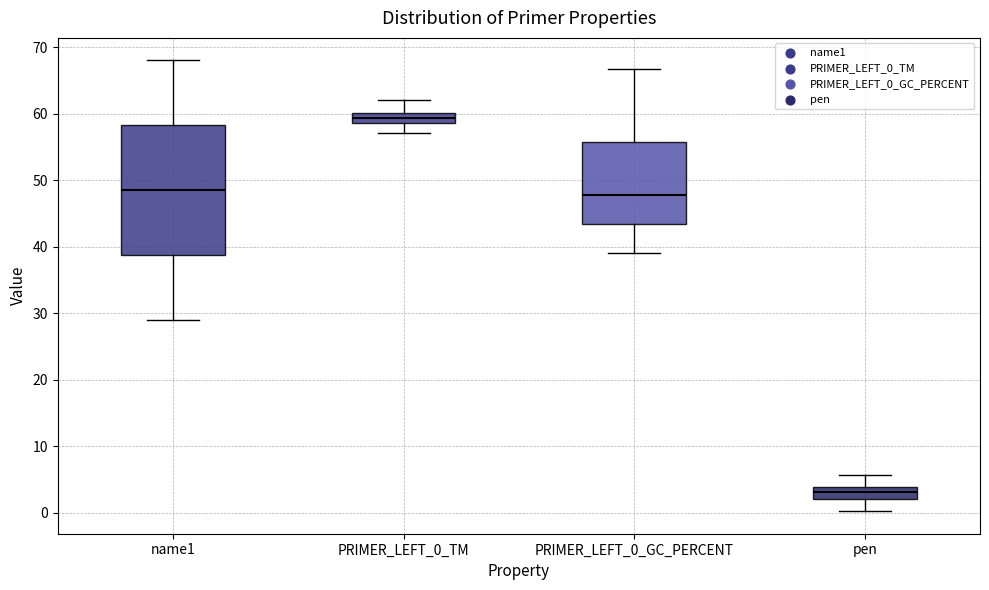

Which box's median line is the lowest?

pen